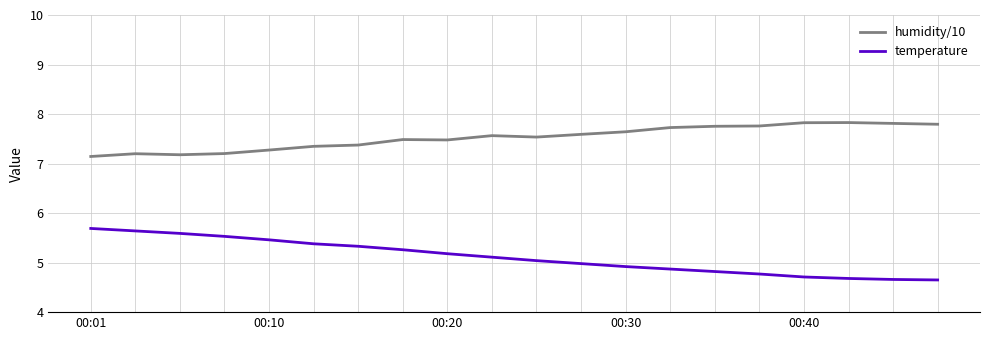

True or false: humidity/10 and temperature cross at least once.

False